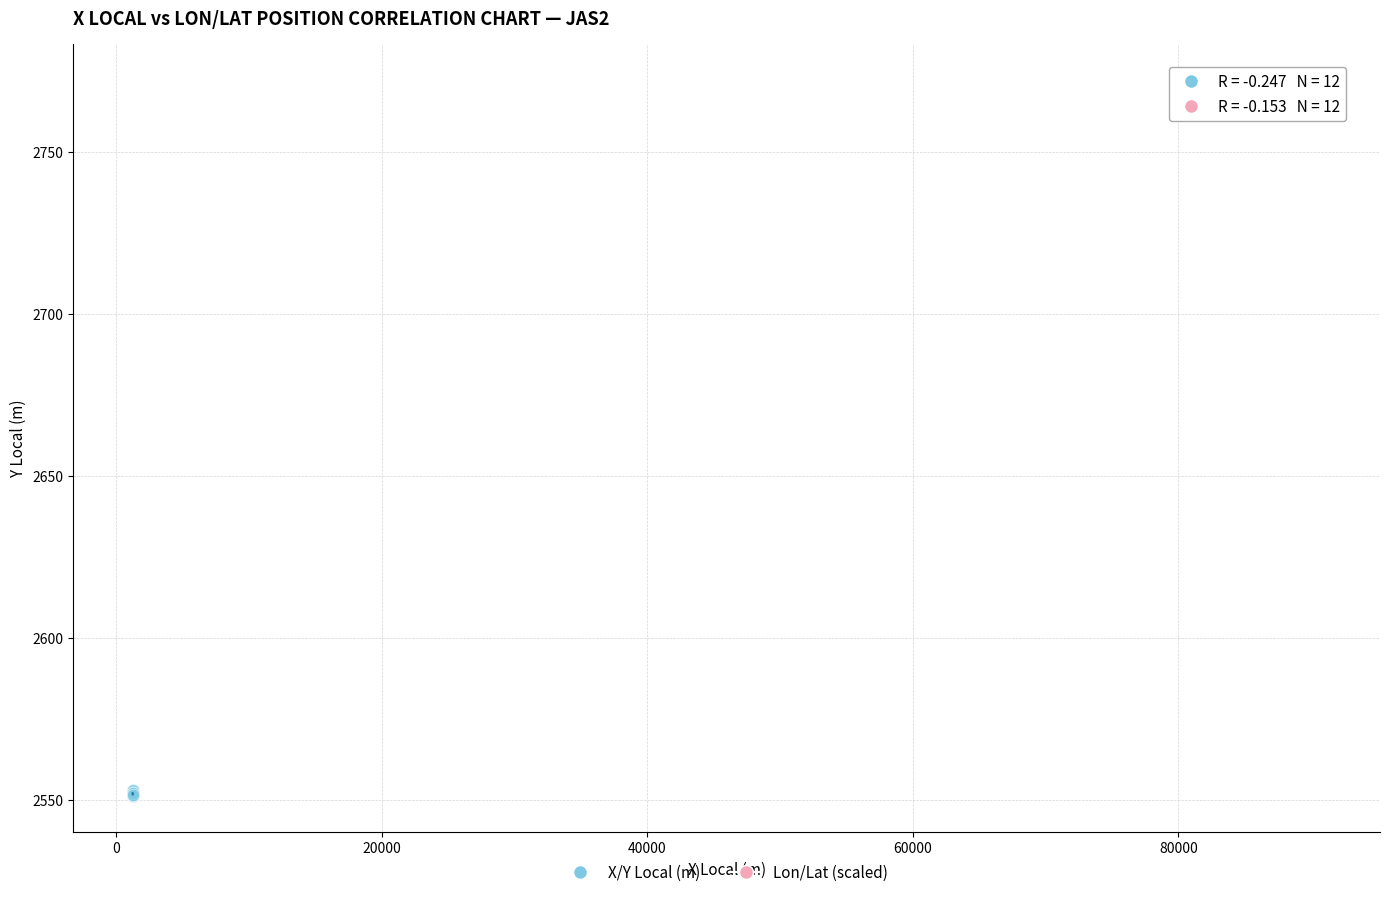

What are all the series names shown in the legend?

X/Y Local (m), Lon/Lat (scaled)